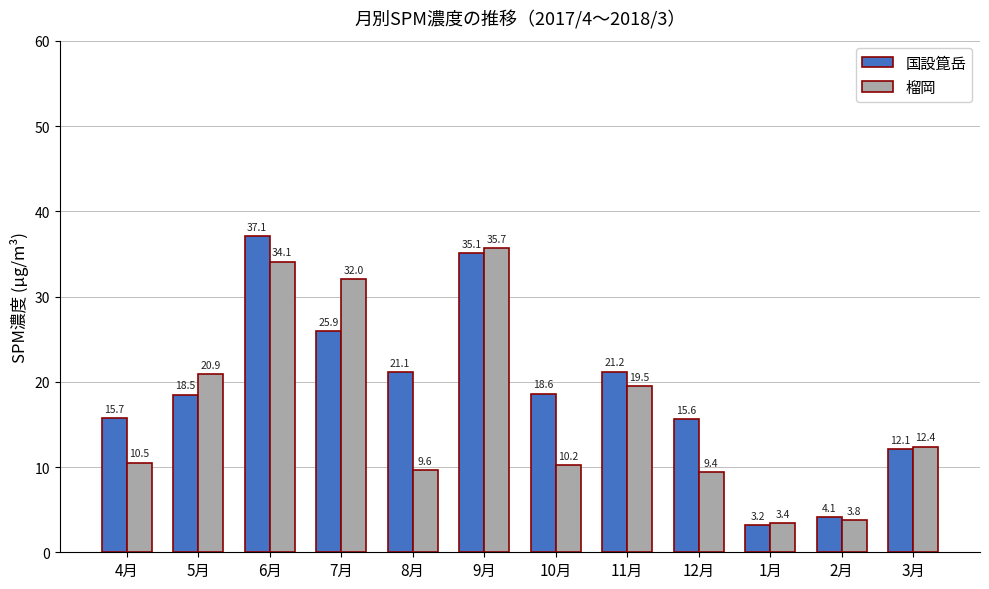

Is it true that 国設箟岳 equals 5.3 at 5月?

False